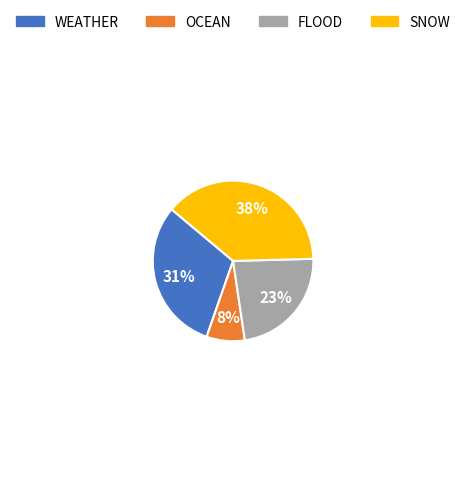

To the nearest percent, what is the average slice percentage?

25%